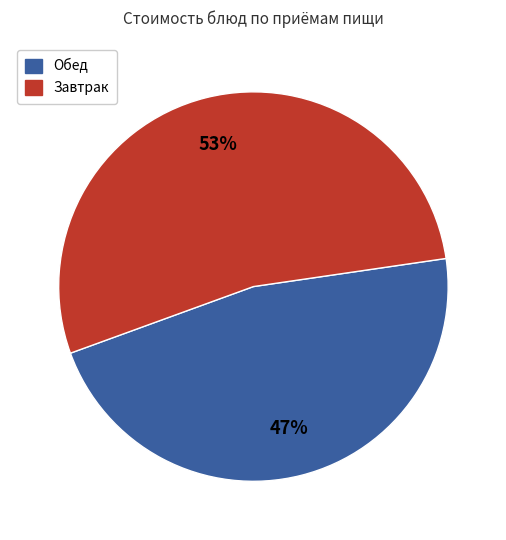

To the nearest percent, what is the difference between the largest and smallest slice percentages?

6%